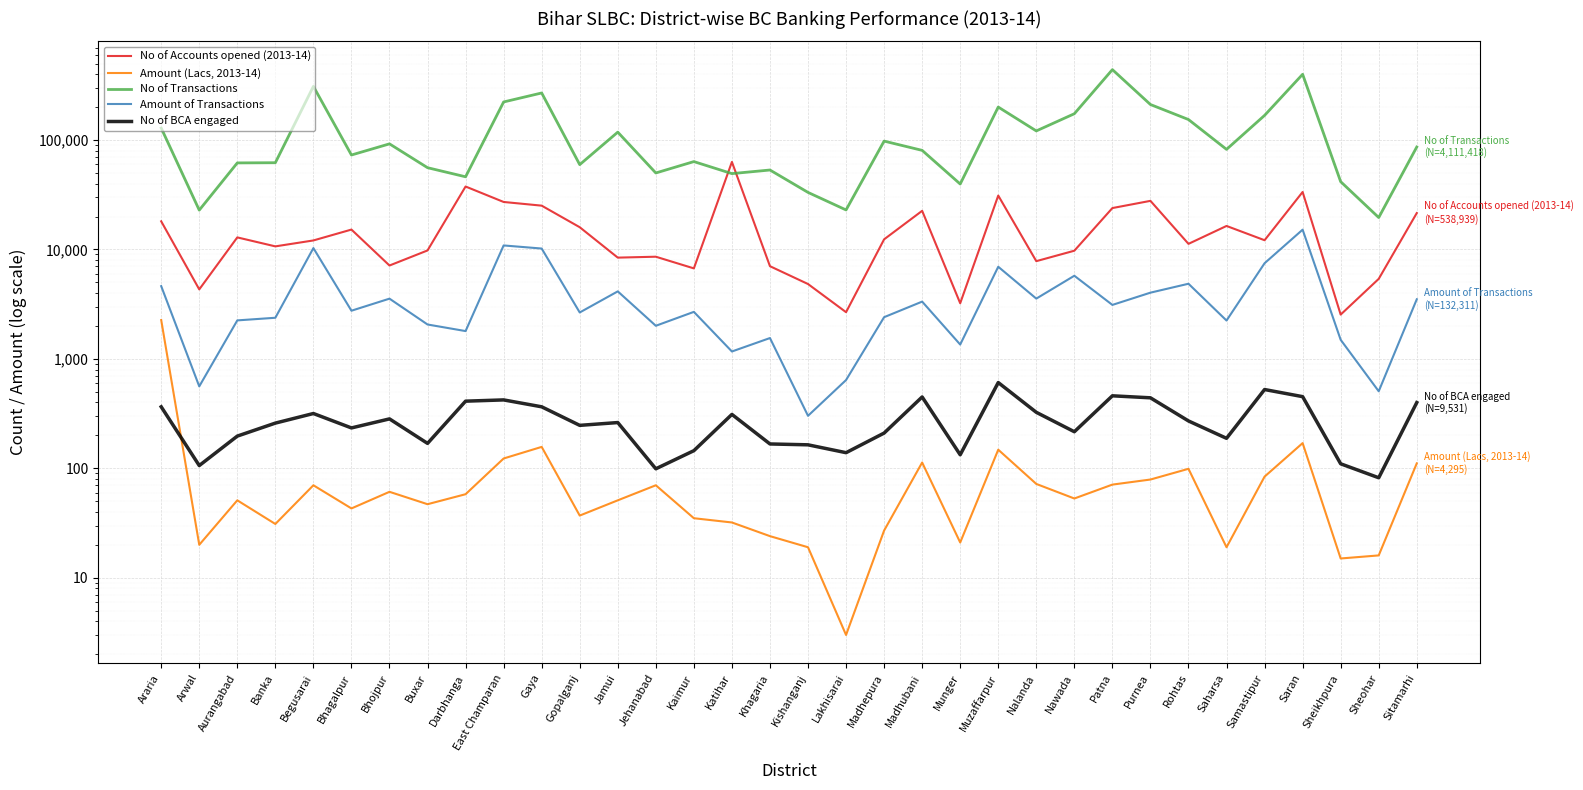

How many lines are shown in the chart?

5